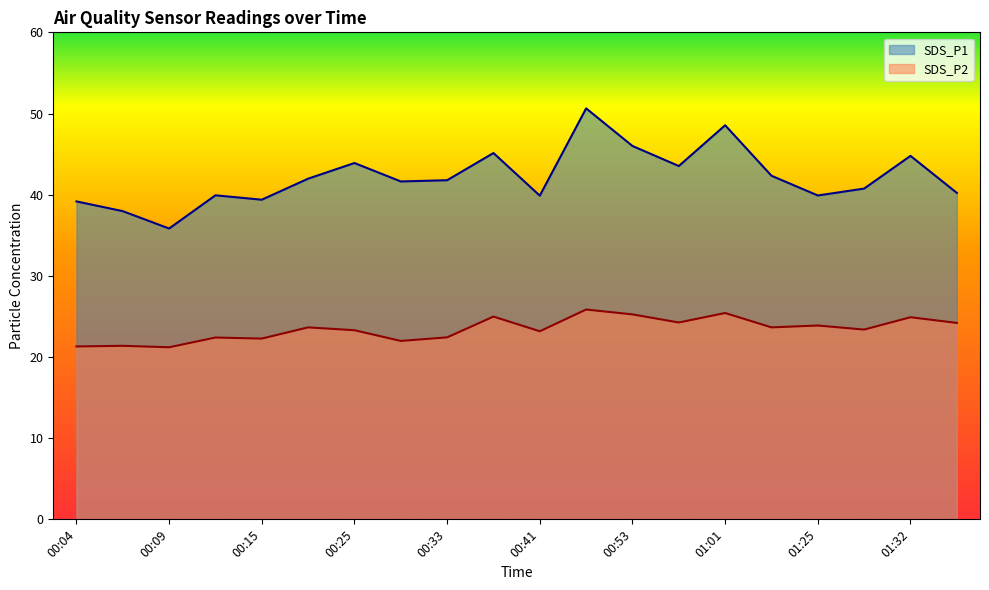

Is it true that SDS_P1 equals 45.1 at 00:35?

True